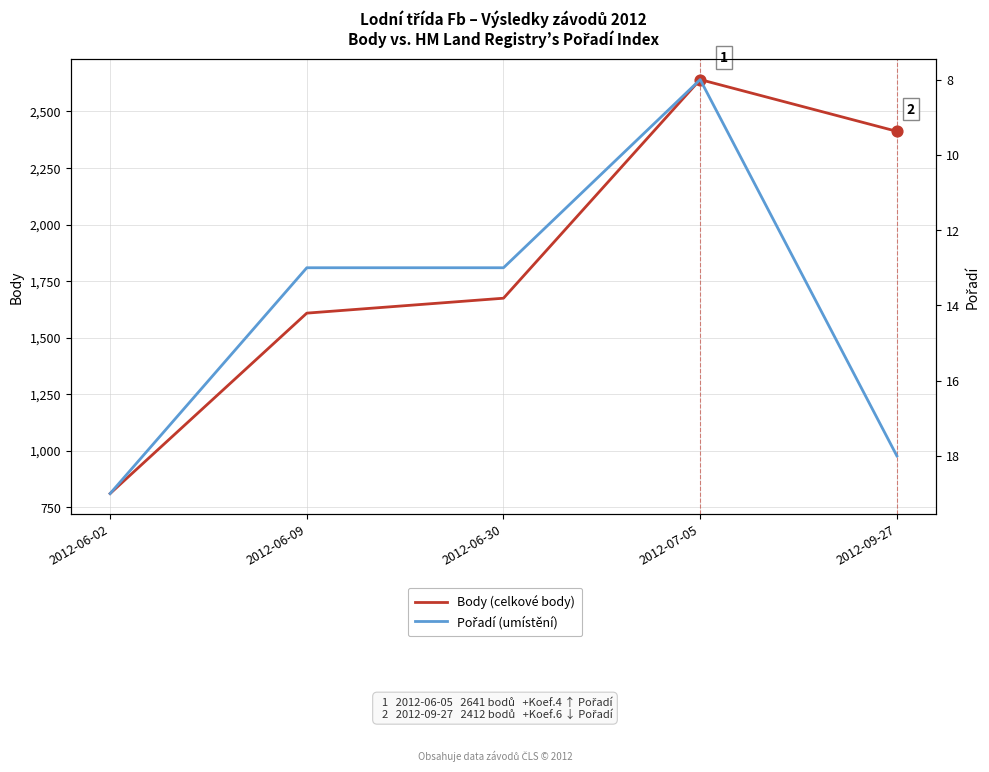

Is the value of Body (celkové body) at 2012-09-27 greater than the value of Pořadí (umístění) at 2012-06-09?

Yes